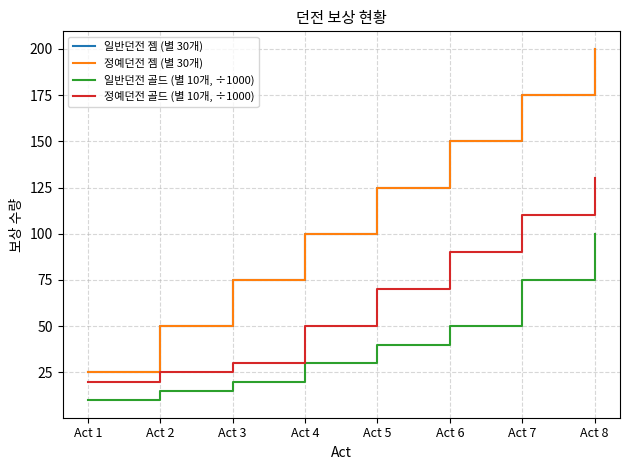

Does the chart display data point markers on the line(s)?

No